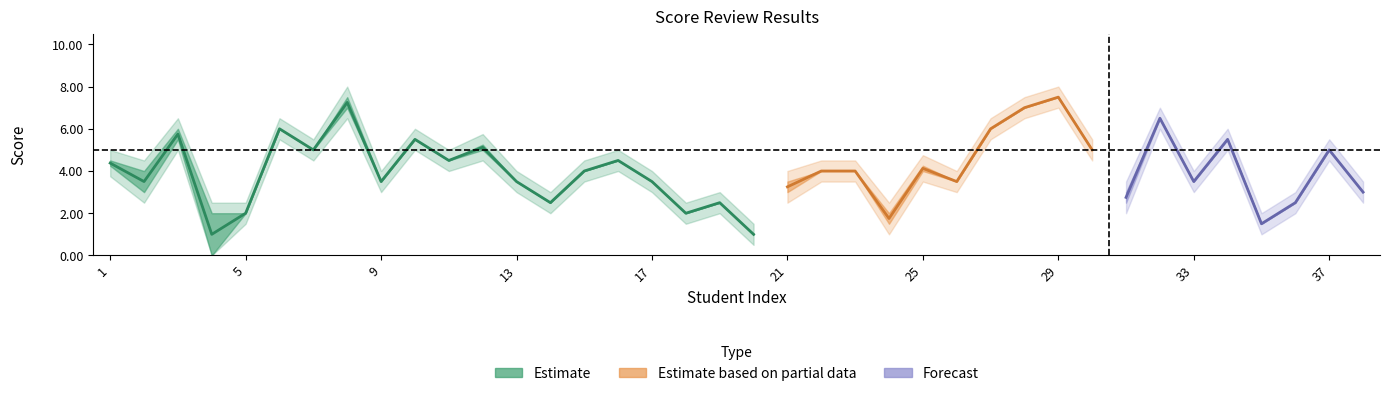

At which category is the sum across all series the highest?

29